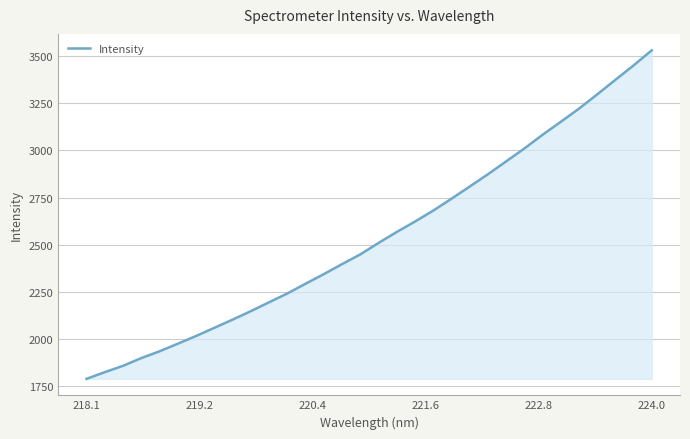

What is the difference between the maximum and minimum values?

1739.2